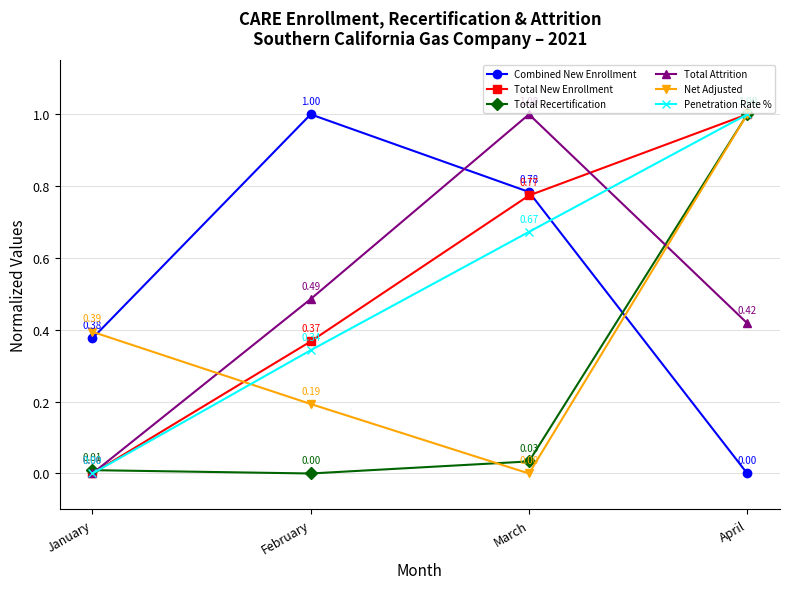

Is the value of Penetration Rate % at March greater than the value of Total Recertification at January?

Yes